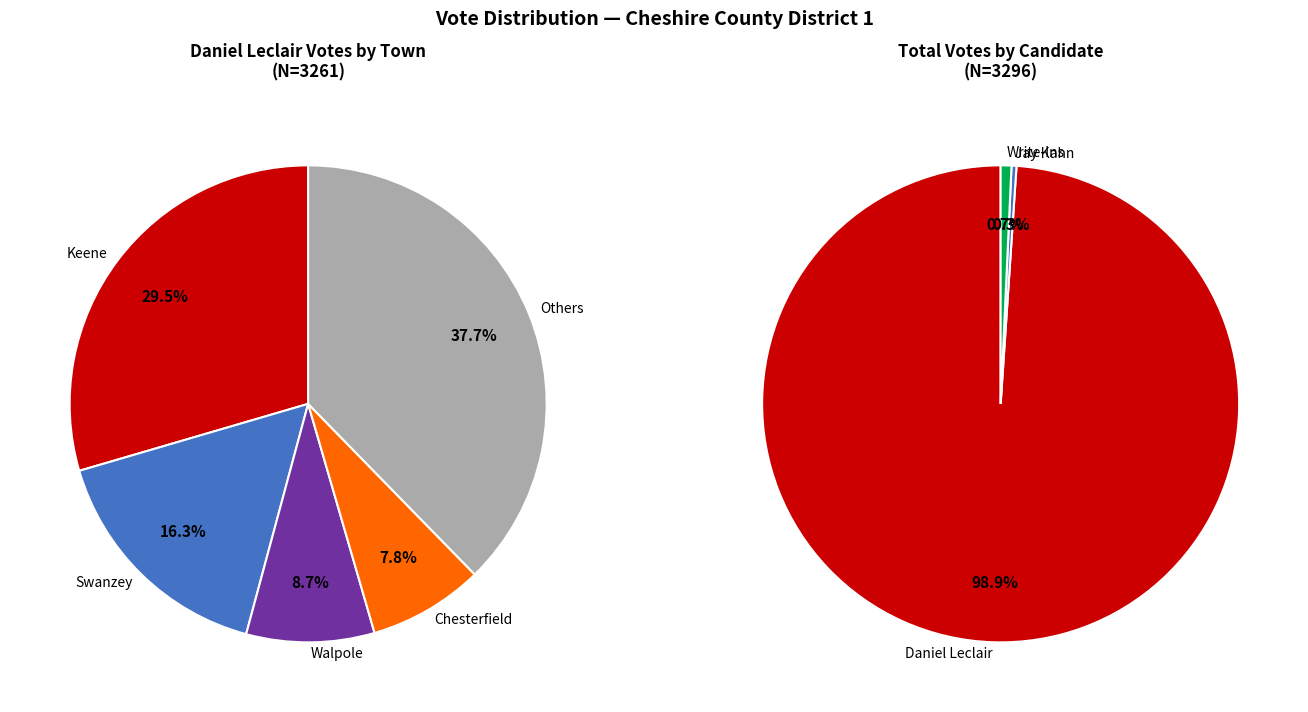

What percentage is the Swanzey slice, to the nearest percent?

16%